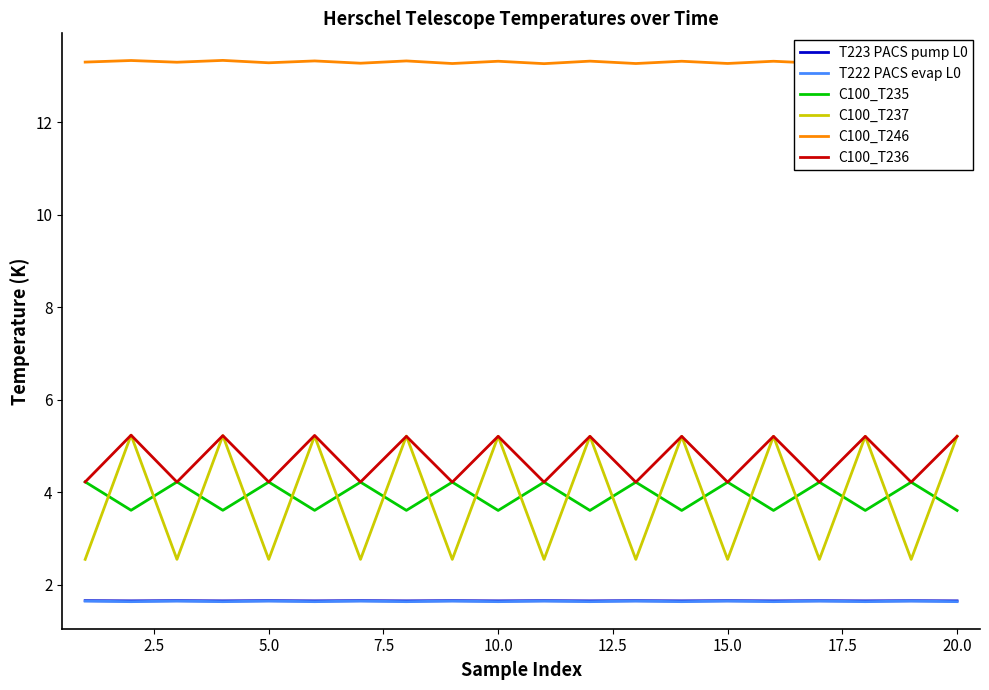

True or false: C100_T237 and T223 PACS pump L0 cross at least once.

False